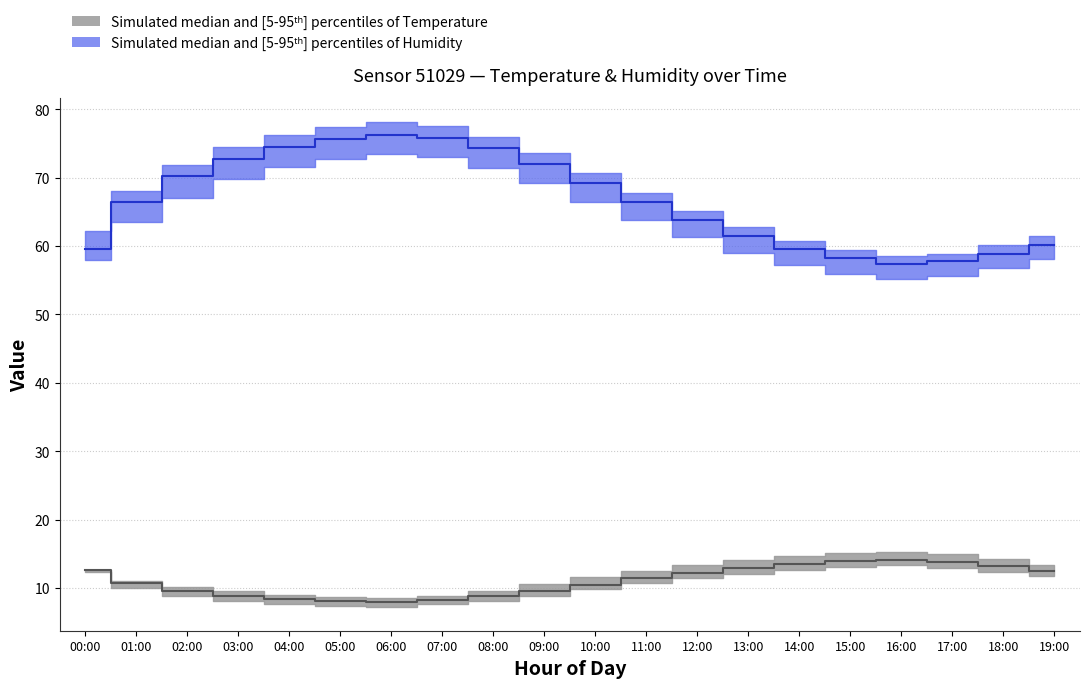

What is the difference between the temperature_median values at 12:00 and 14:00?

1.3